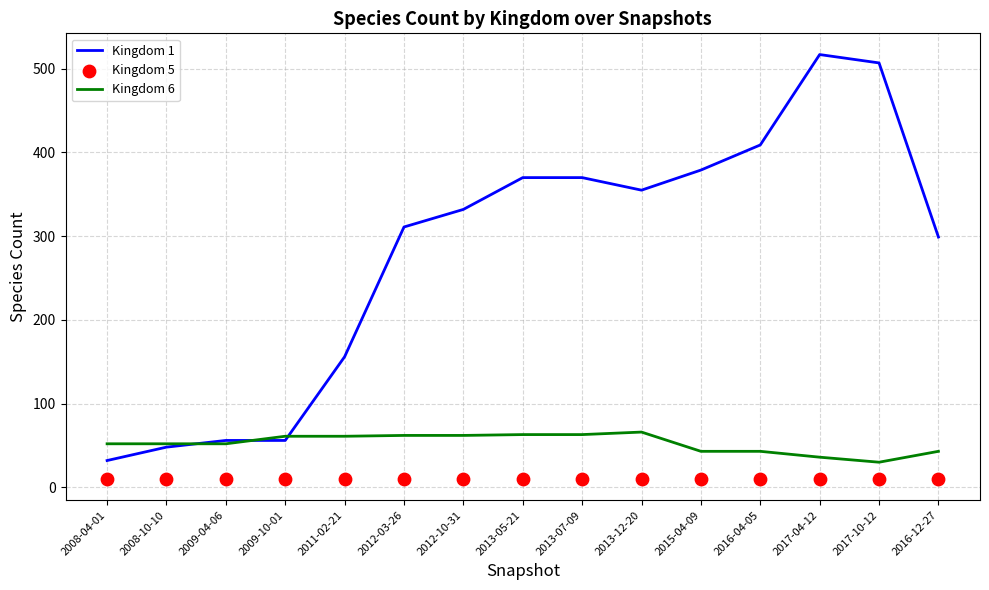

Which series has the largest total across all categories?

Kingdom 1